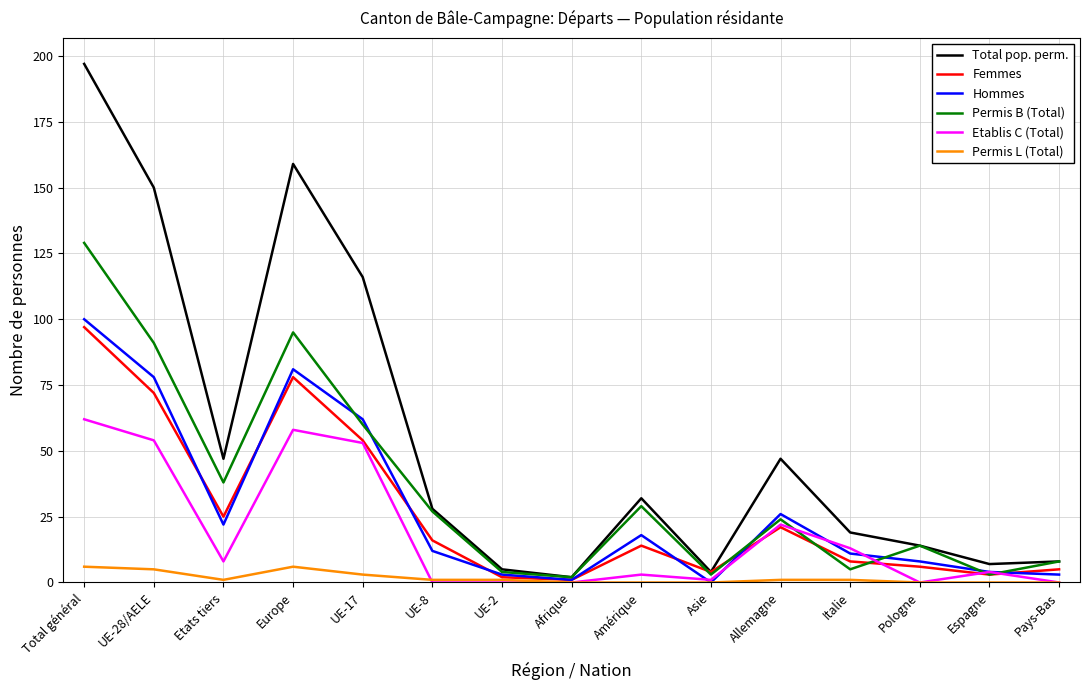

What is the average value of the Hommes series?

29